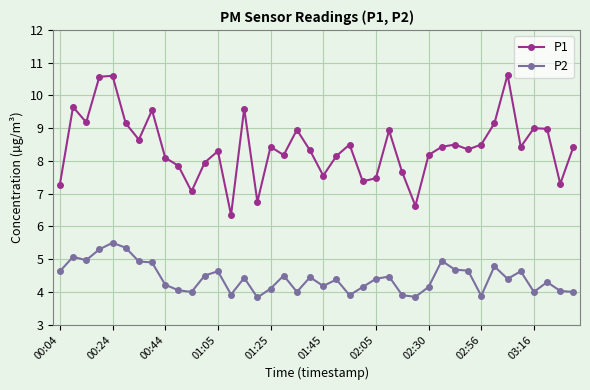

What is the smallest value displayed?

3.8